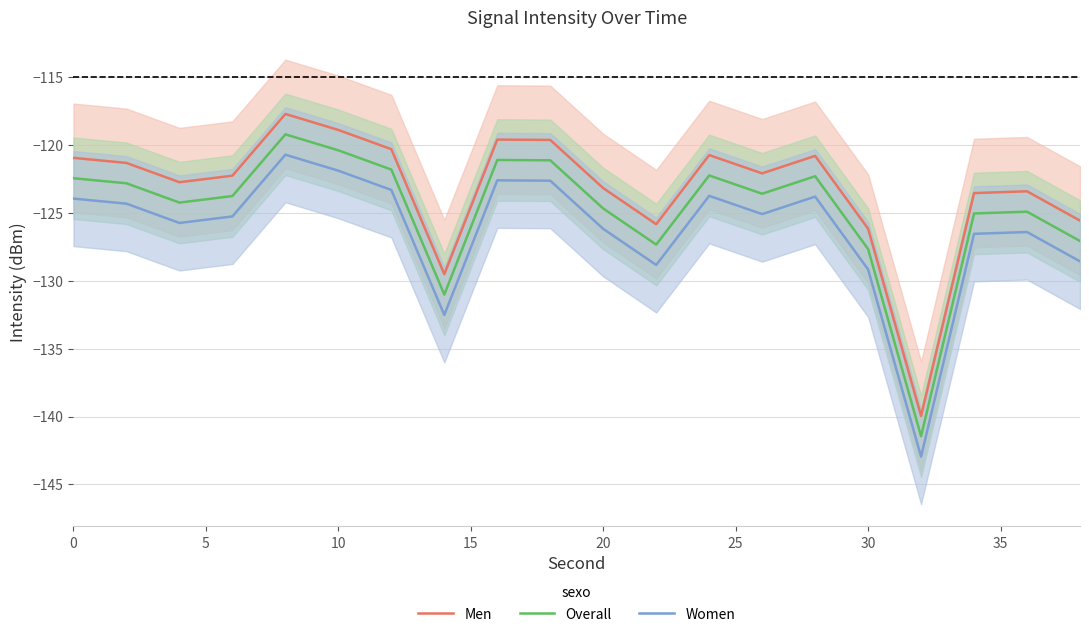

What is the greatest value displayed?

-117.7